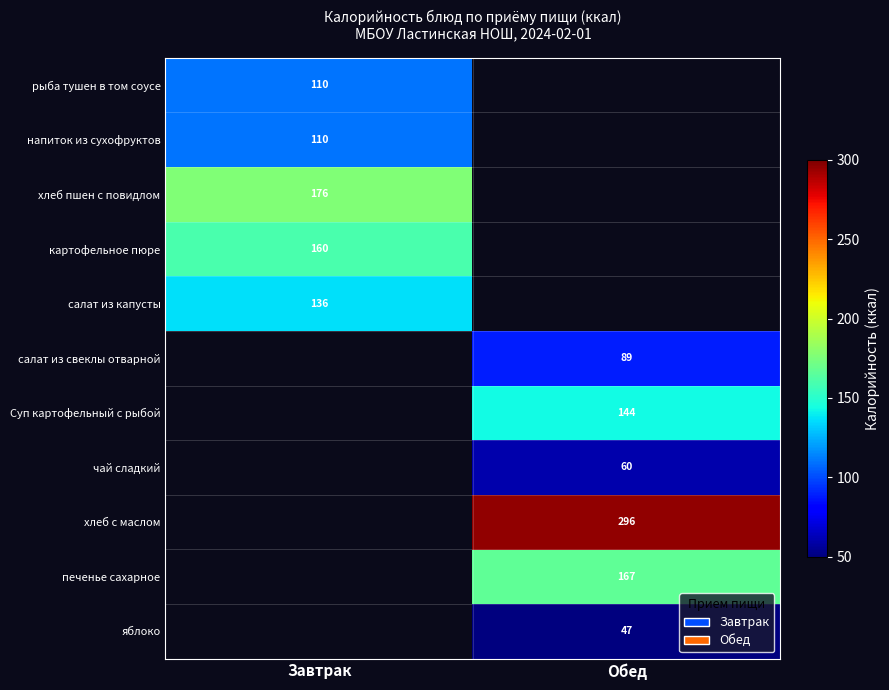

The value of хлеб с маслом at Обед is 296. True or false?

True